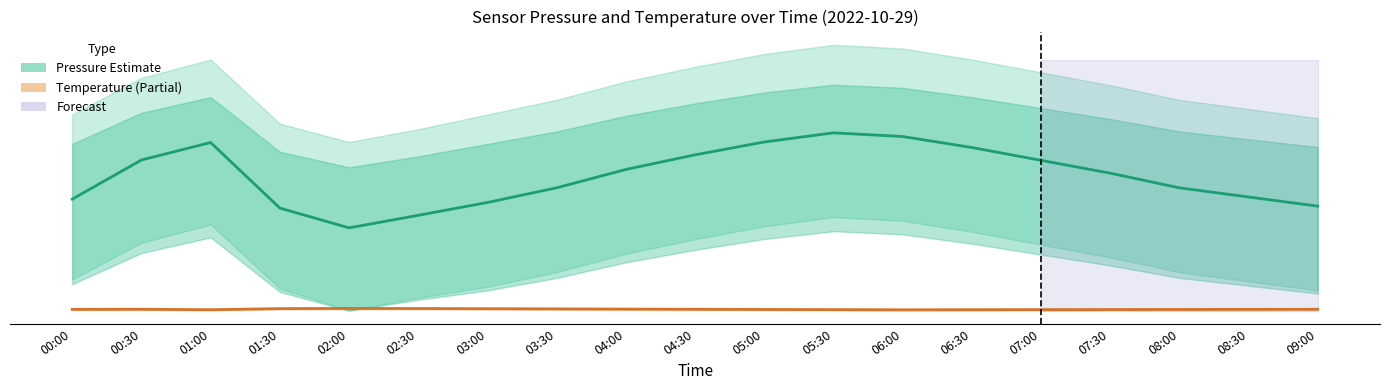

True or false: Temperature (Partial) has a value of 0.9 at 07:00.

False